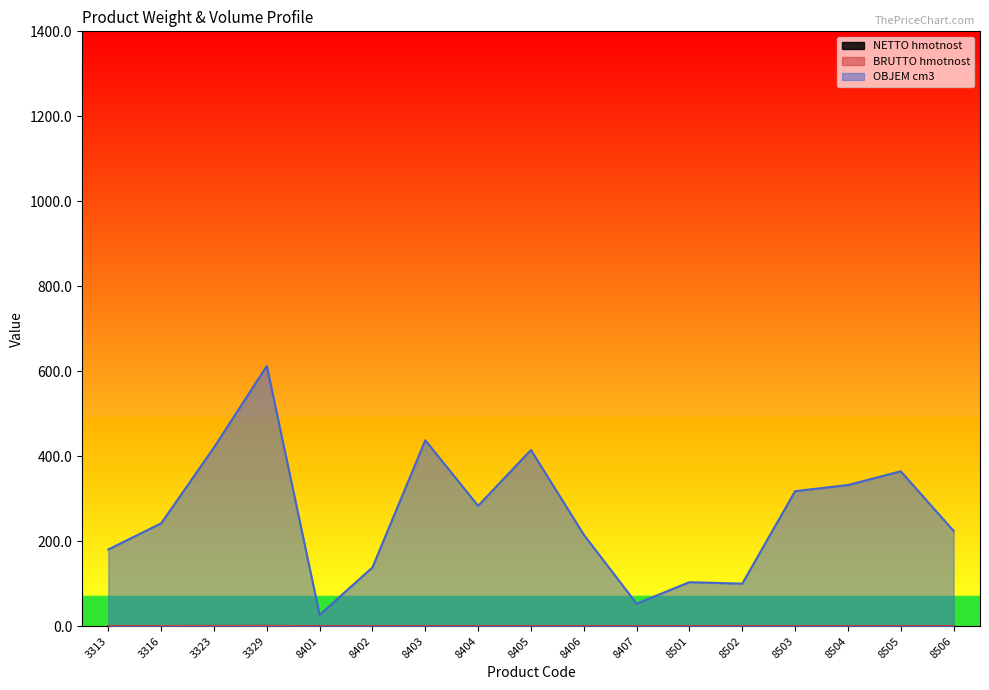

Rank the series at 8403 from lowest to highest value.

NETTO hmotnost, BRUTTO hmotnost, OBJEM cm3